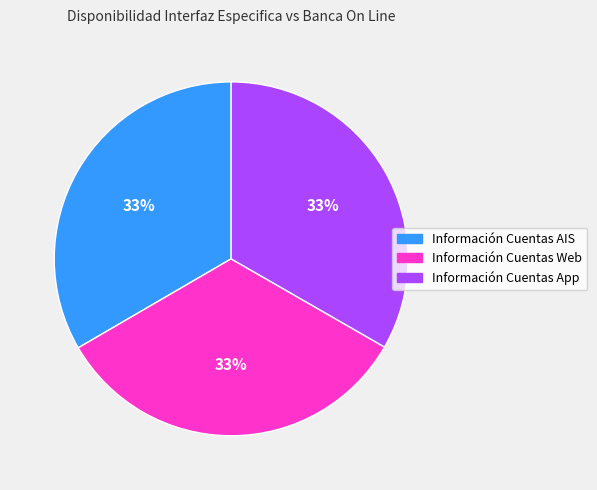

Count the number of slices in the pie.

3